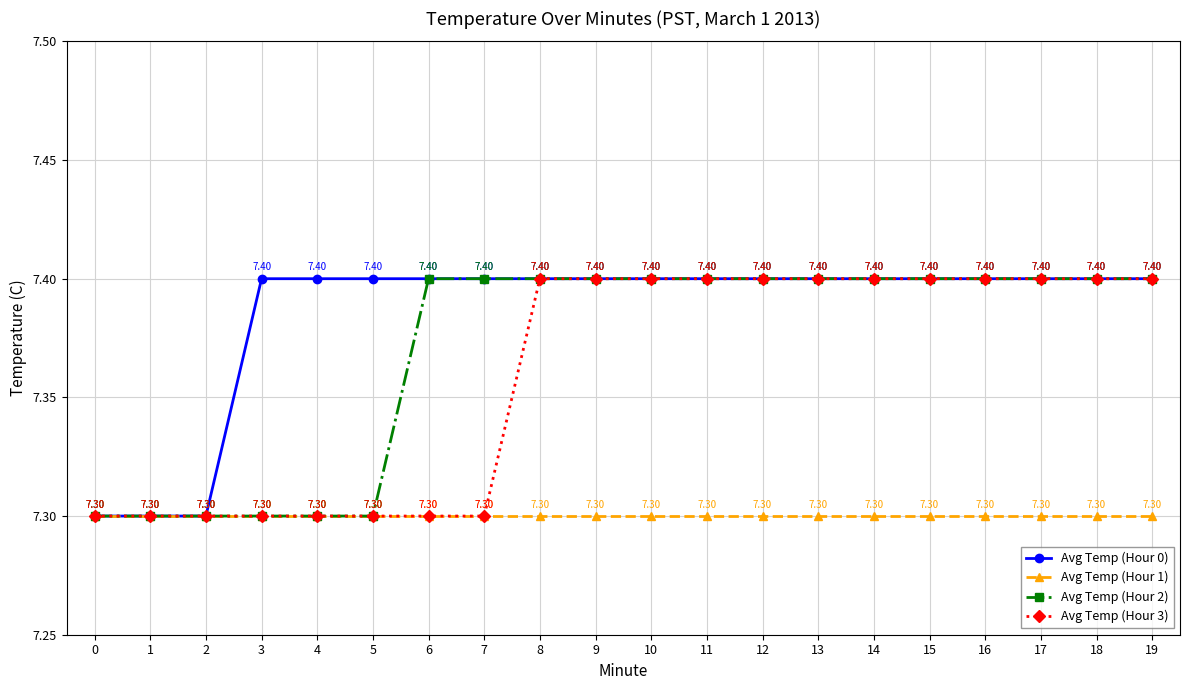

What is the minimum value for Avg Temp (Hour 3)?

7.3